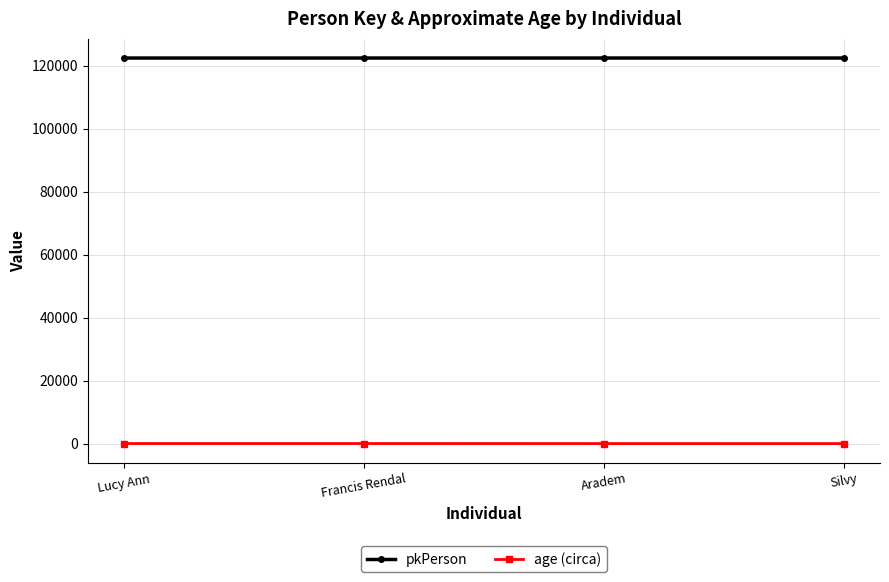

What is the difference between the highest and lowest values at Silvy?

122435